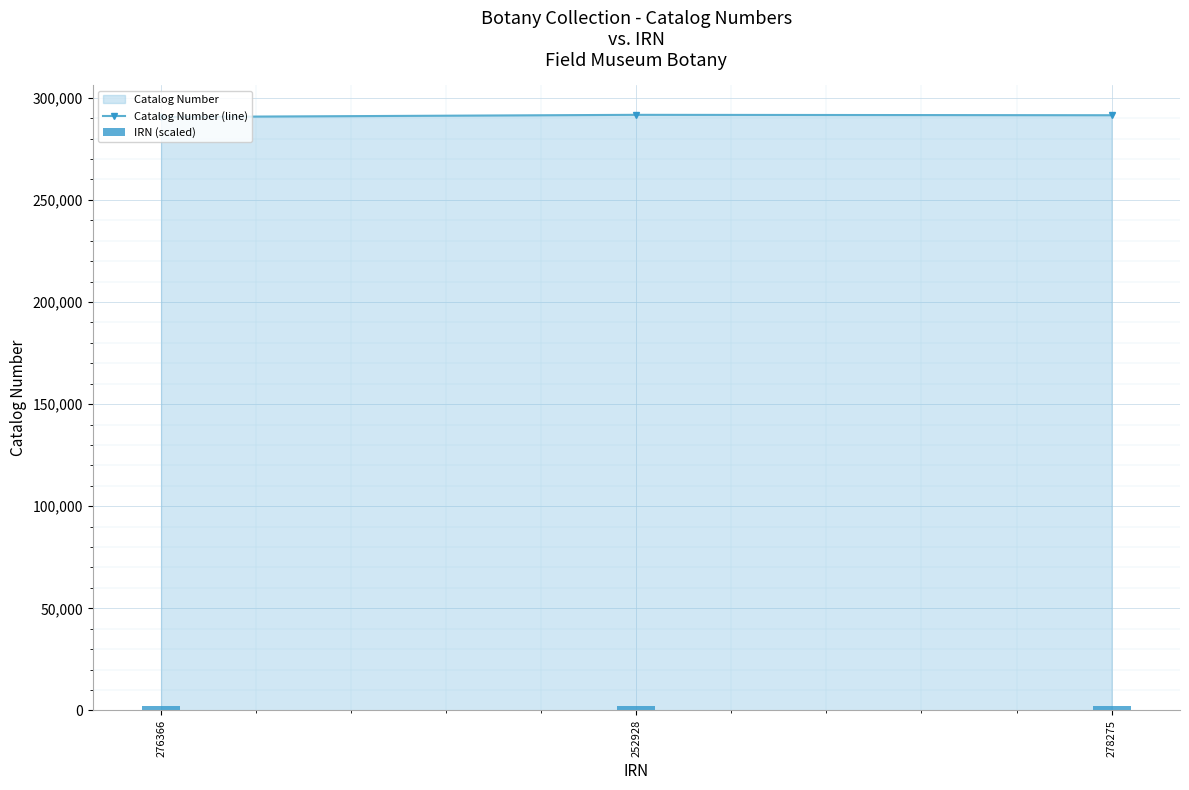

Which series has the largest range (max minus min)?

Catalog Number (line)